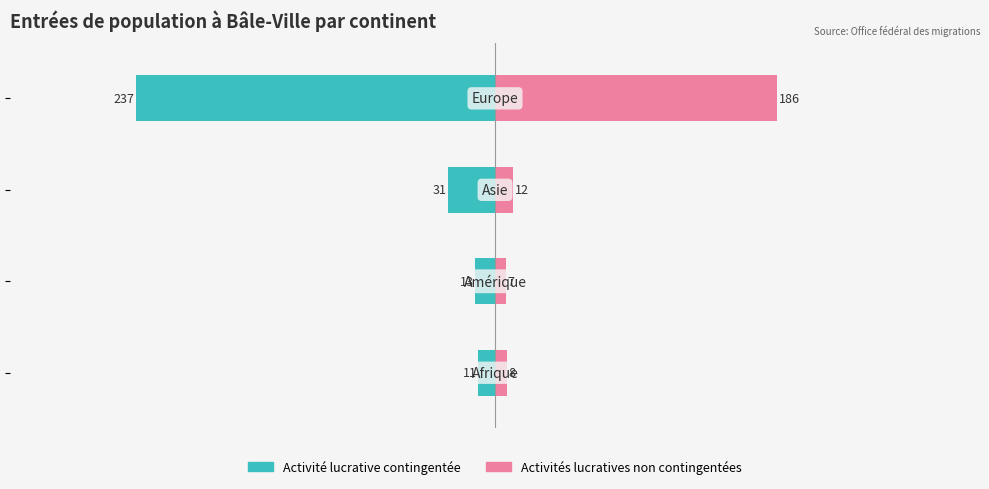

Which series has the widest spread of values?

Activité lucrative contingentée